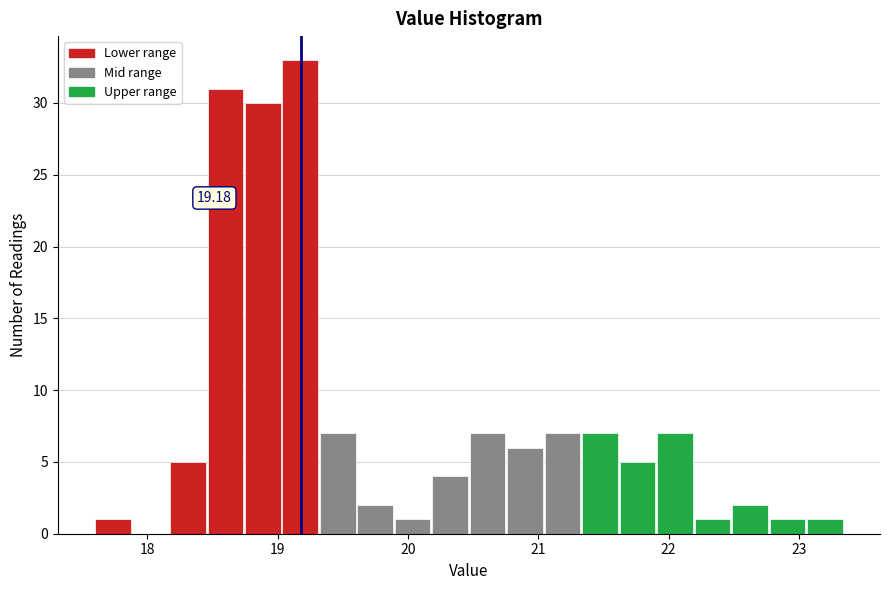

Read against the x-axis, roughly where is the centre of the tallest bar?

19.2